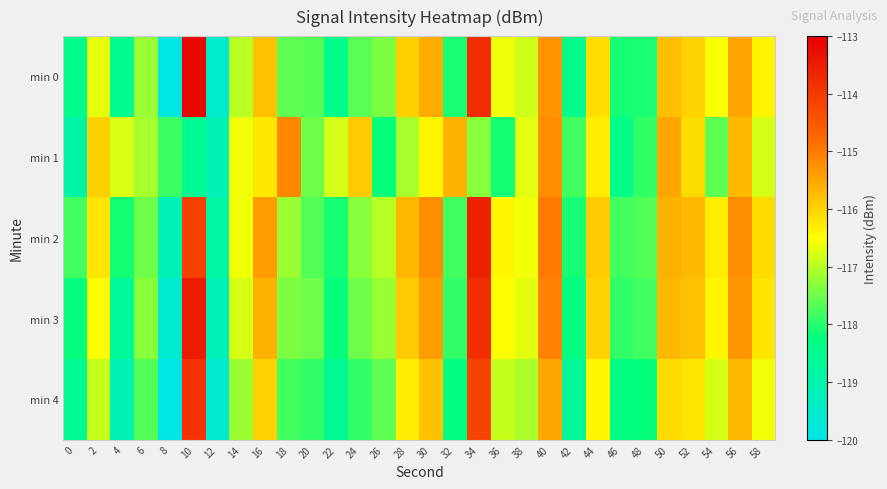

Which series has the widest spread of values?

min 0